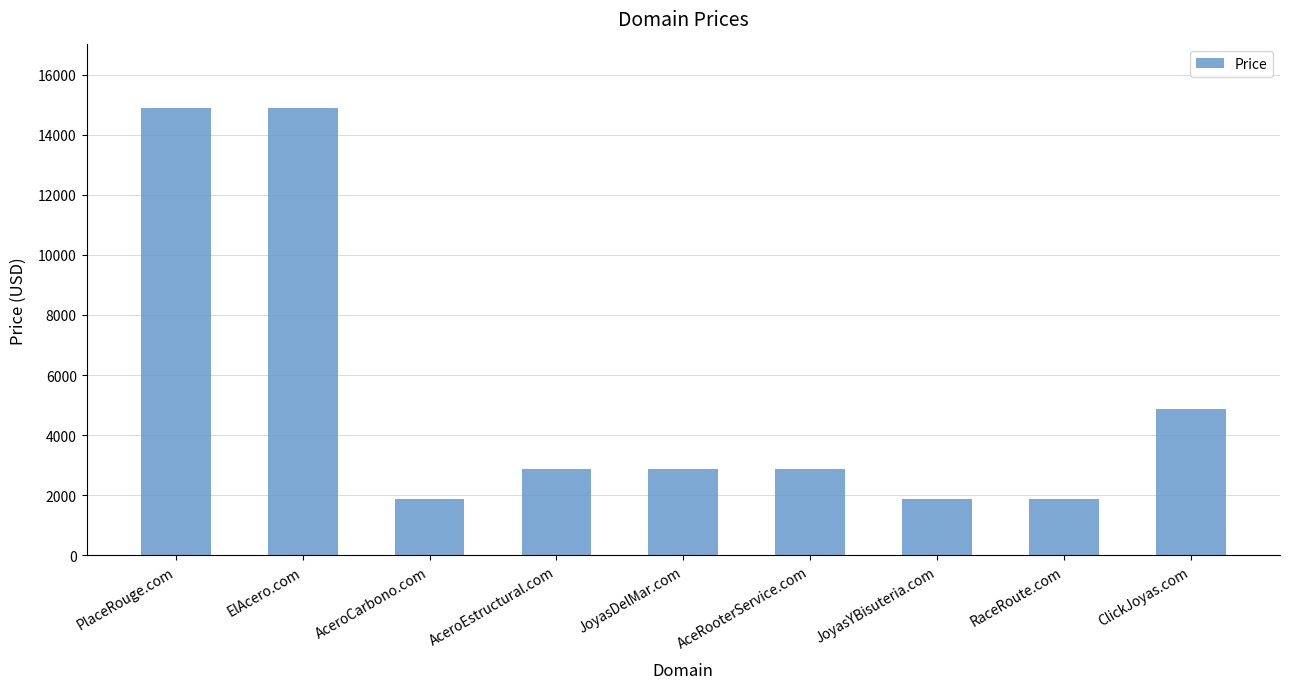

The chart shows a value of 3186 at RaceRoute.com. True or false?

False